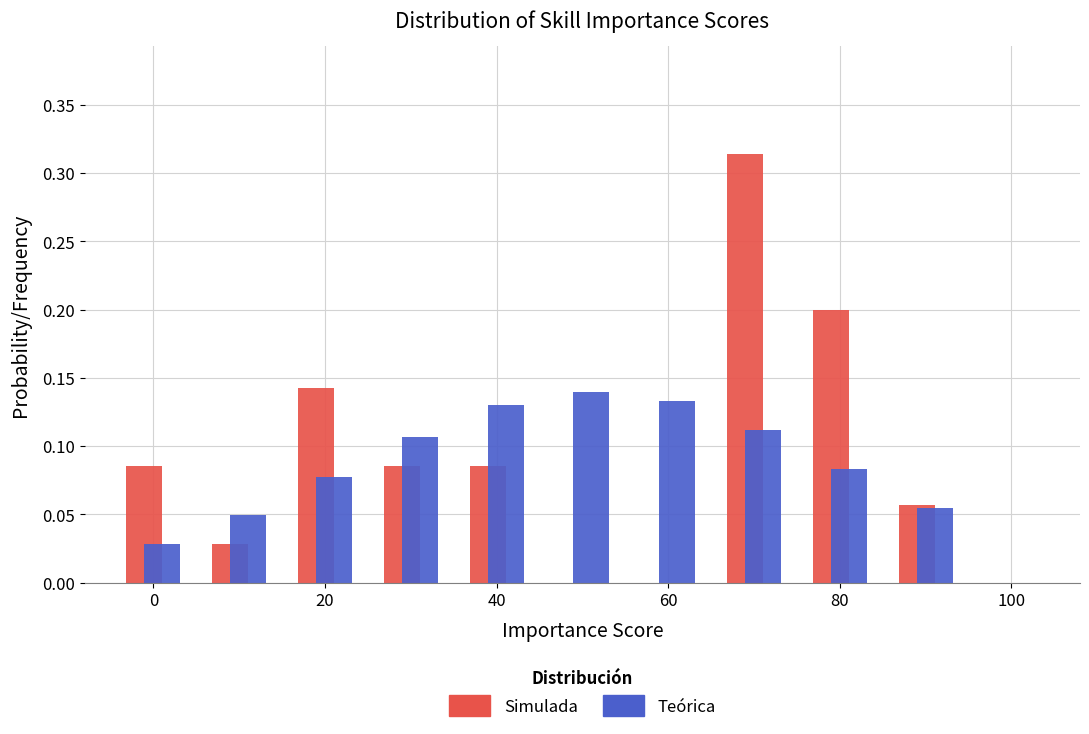

Reading left to right, list every range on the x-axis with the height of the bar of each series over it. Neither the bar edges nor the heights are printed on the chart, so give them approximately, as read against the axes.

-5 to 5: Simulada=0.085	Teórica=0.030
5 to 15: Simulada=0.030	Teórica=0.050
15 to 25: Simulada=0.145	Teórica=0.075
25 to 35: Simulada=0.085	Teórica=0.105
35 to 45: Simulada=0.085	Teórica=0.130
45 to 55: Simulada=0	Teórica=0.140
55 to 65: Simulada=0	Teórica=0.135
65 to 75: Simulada=0.315	Teórica=0.110
75 to 85: Simulada=0.200	Teórica=0.085
85 to 95: Simulada=0.055	Teórica=0.055